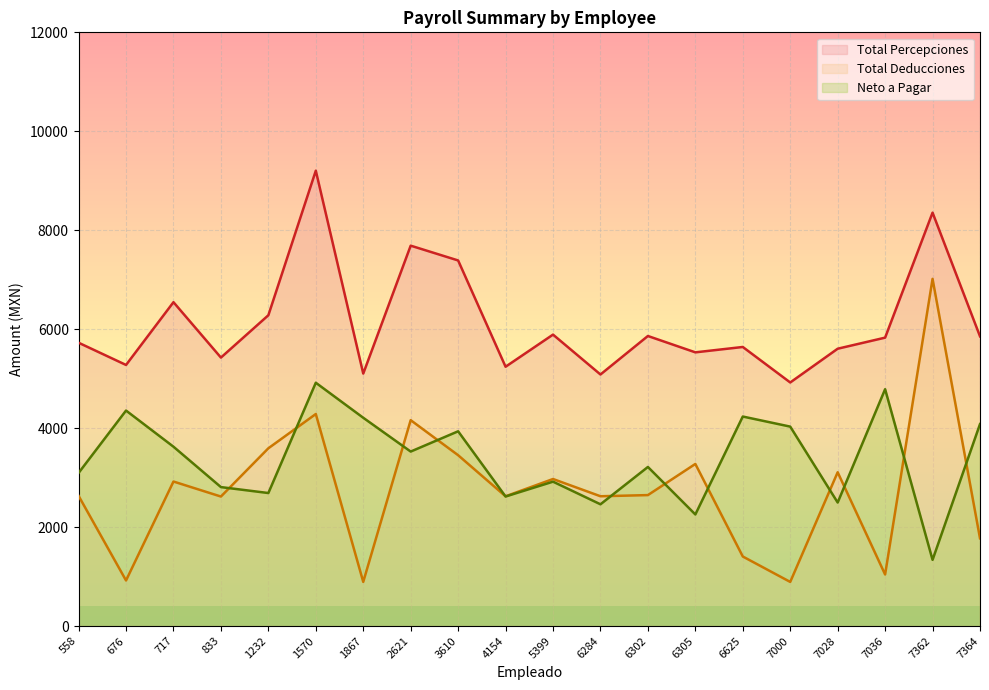

What is the minimum value for Neto a Pagar?

1338.1